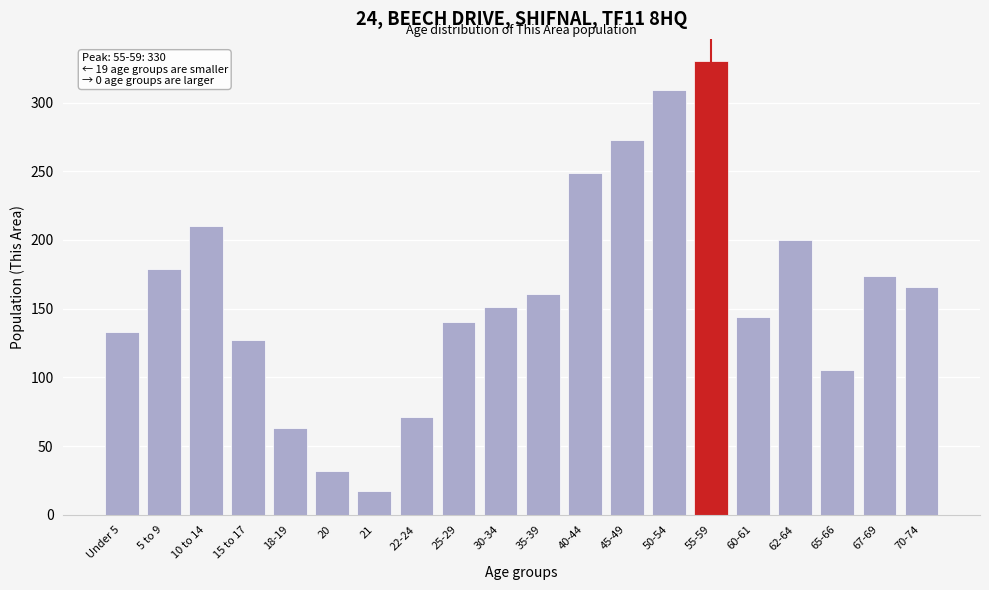

Reading left to right, list all the values displayed in this chart.

133	179	210	127	63	32	17	71	140	151	161	249	273	309	330	144	200	105	174	166